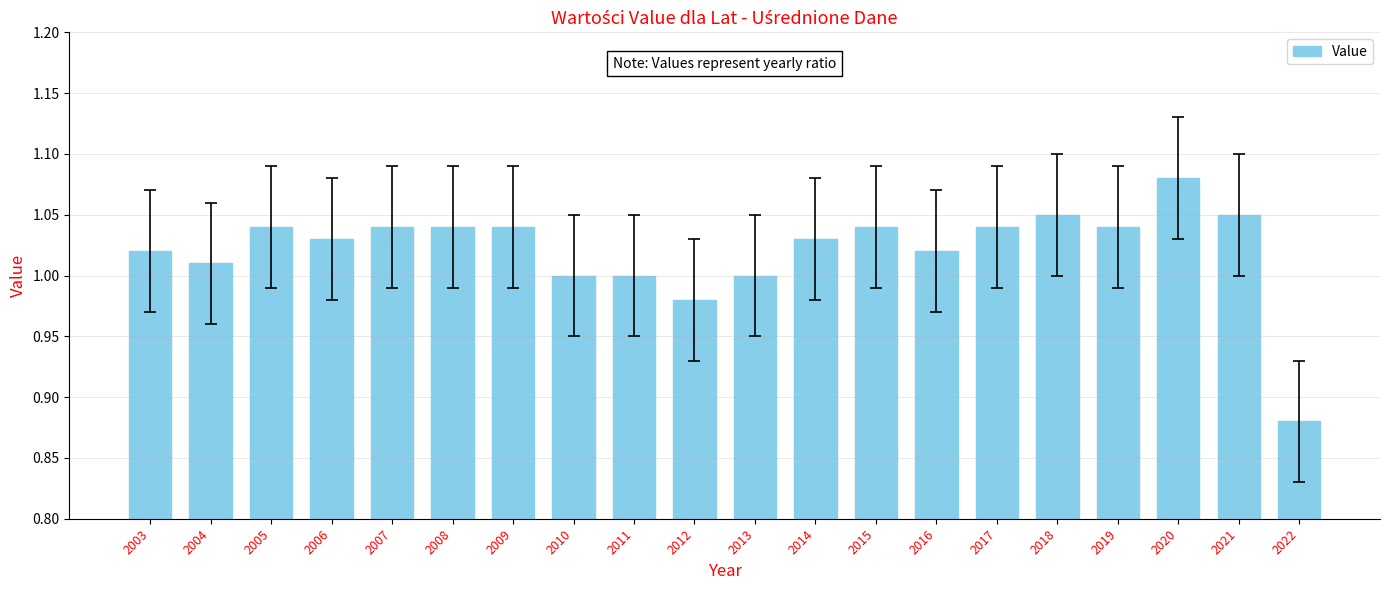

At which label is the value closest to 0?

2022